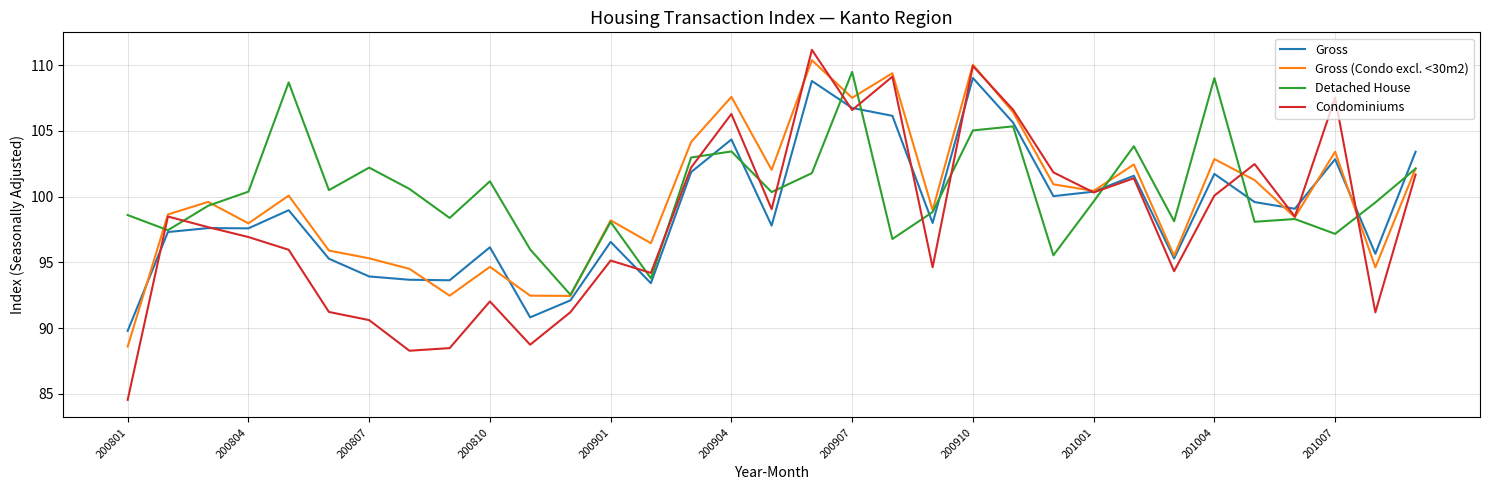

How many lines are shown in the chart?

4